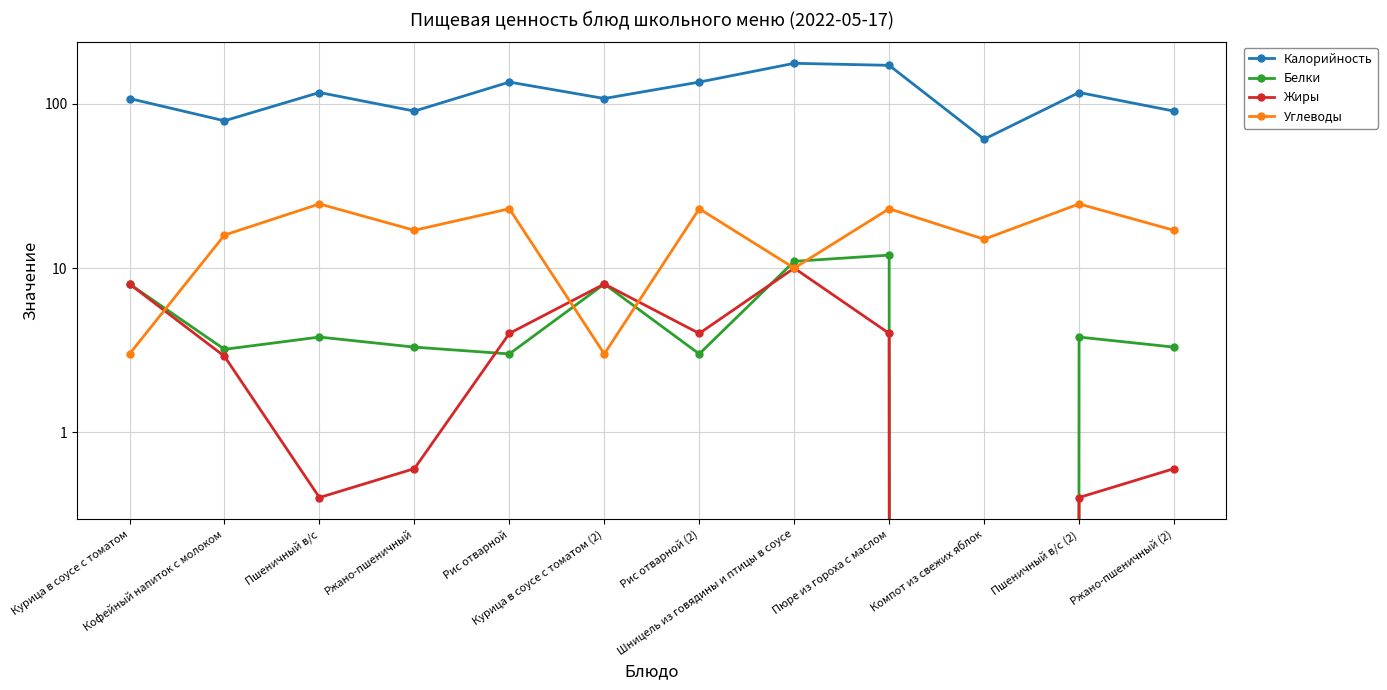

What is the total value across all series at Пюре из гороха с маслом?

211.0